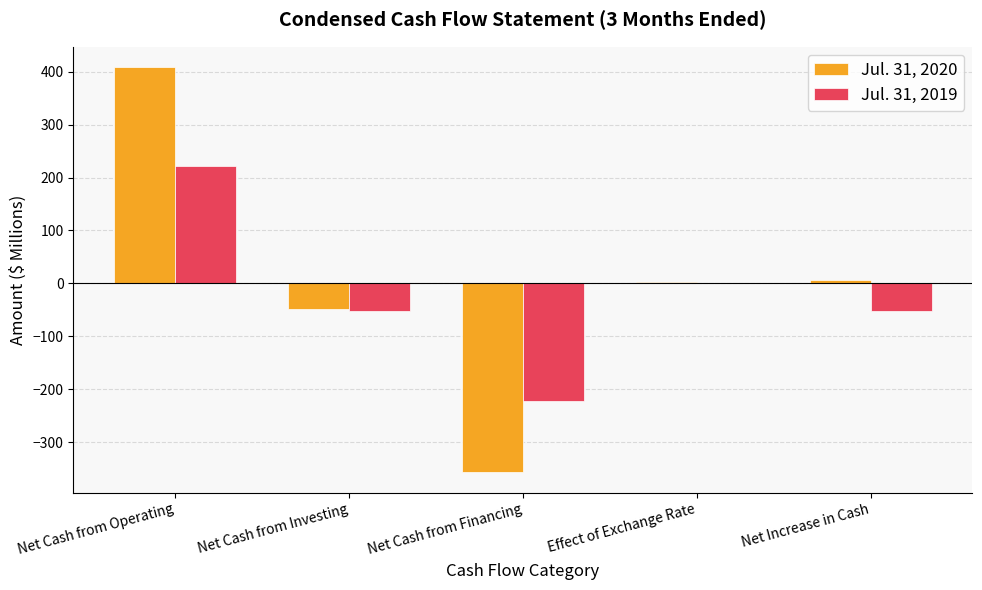

What are all the series names shown in the legend?

Jul. 31, 2020, Jul. 31, 2019